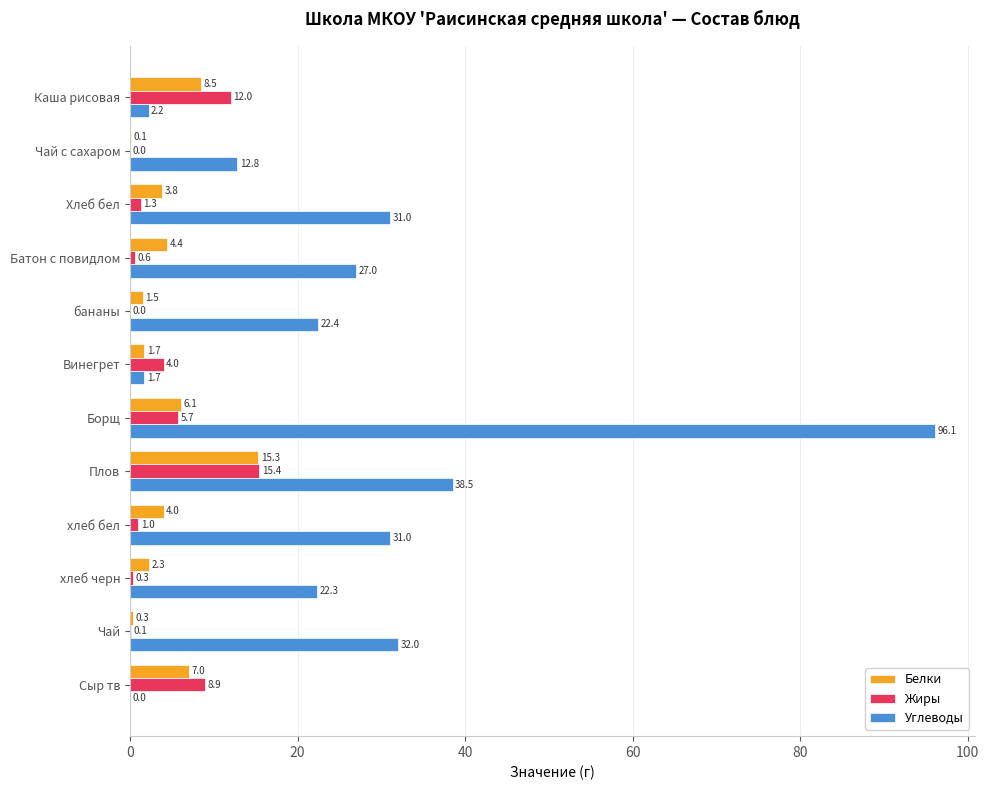

At which category is the sum across all series the highest?

Борщ